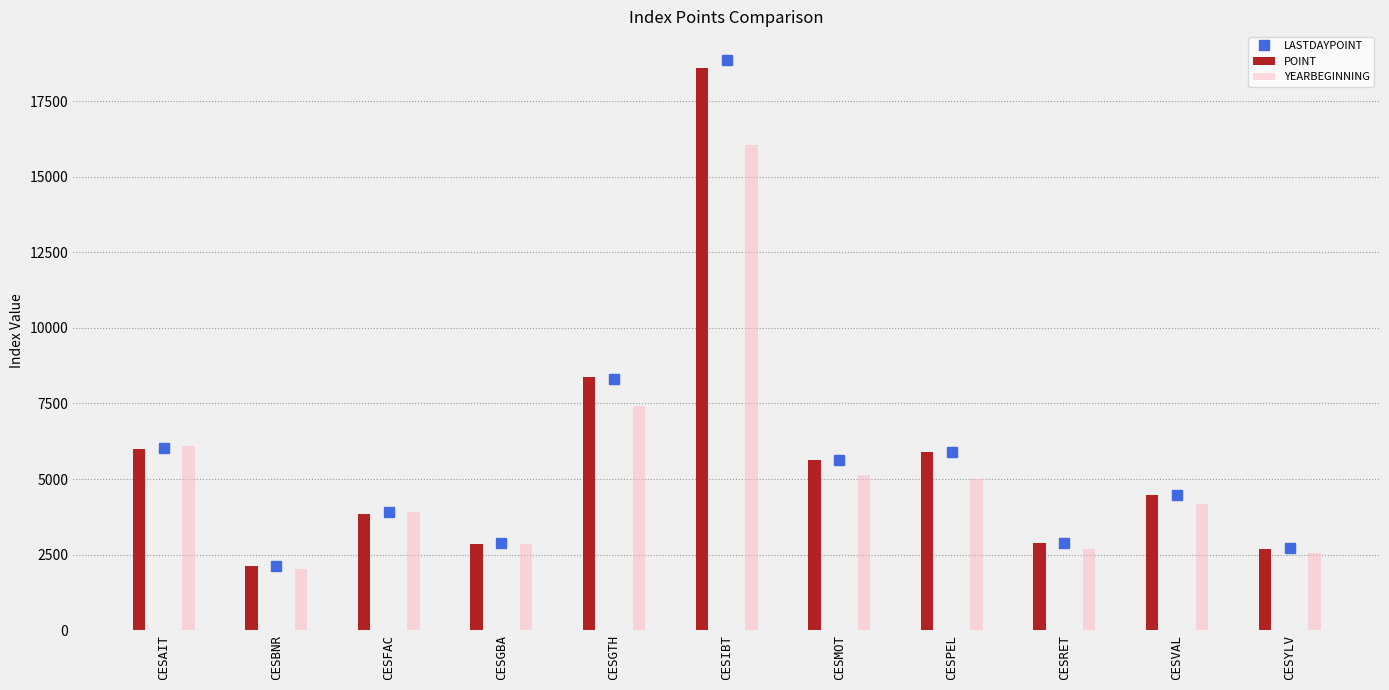

Reading left to right, what are all the values shown in this chart?

LASTDAYPOINT: CESAIT=6037.3	CESBNR=2124.4	CESFAC=3894.4	CESGBA=2870.5	CESGTH=8307.6	CESIBT=18866.5	CESMOT=5633.5	CESPEL=5901.2	CESRET=2893.3	CESVAL=4481.3	CESYLV=2703.4
POINT: CESAIT=5991.7	CESBNR=2105.9	CESFAC=3857.6	CESGBA=2842.6	CESGTH=8384.3	CESIBT=18599.8	CESMOT=5644.8	CESPEL=5906.1	CESRET=2878.0	CESVAL=4471.5	CESYLV=2675.3
YEARBEGINNING: CESAIT=6093.8	CESBNR=2010.5	CESFAC=3904.2	CESGBA=2851.1	CESGTH=7413.2	CESIBT=16056.1	CESMOT=5146.9	CESPEL=5013.1	CESRET=2668.8	CESVAL=4175.3	CESYLV=2561.6